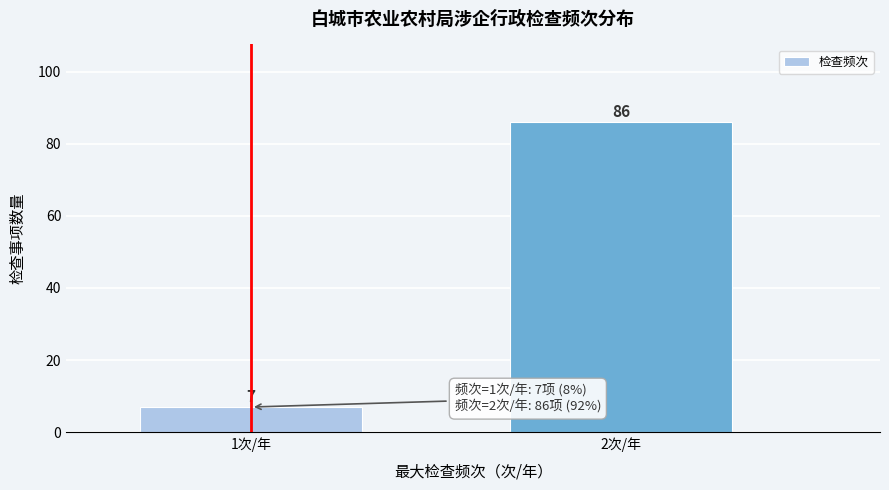

Reading right to left, what are all the values shown in this chart?

2次/年=86	1次/年=7